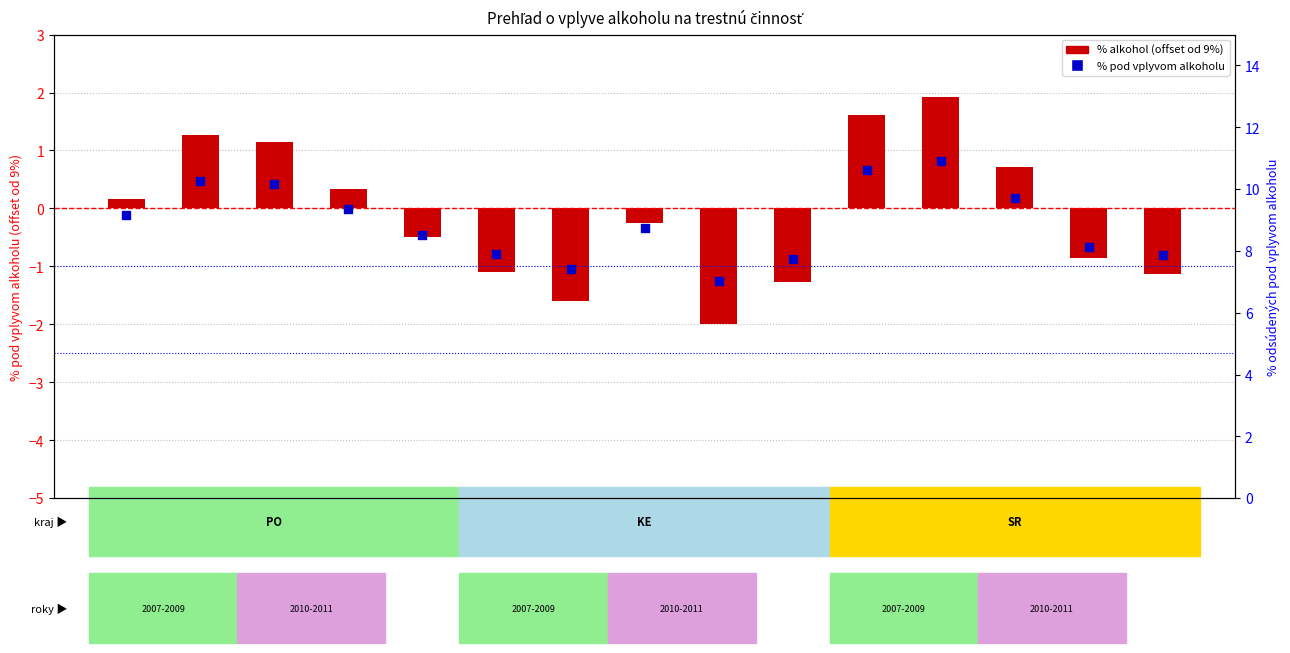

Which series reaches the minimum Y coordinate?

% pod vplyvom alkoholu (offset)